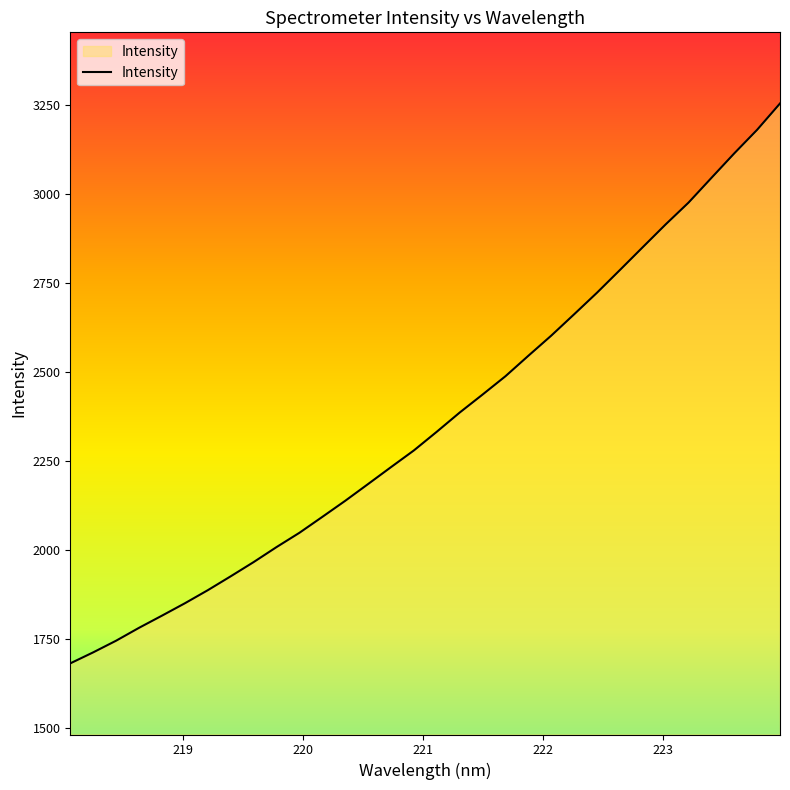

What is the greatest value displayed?

3255.3